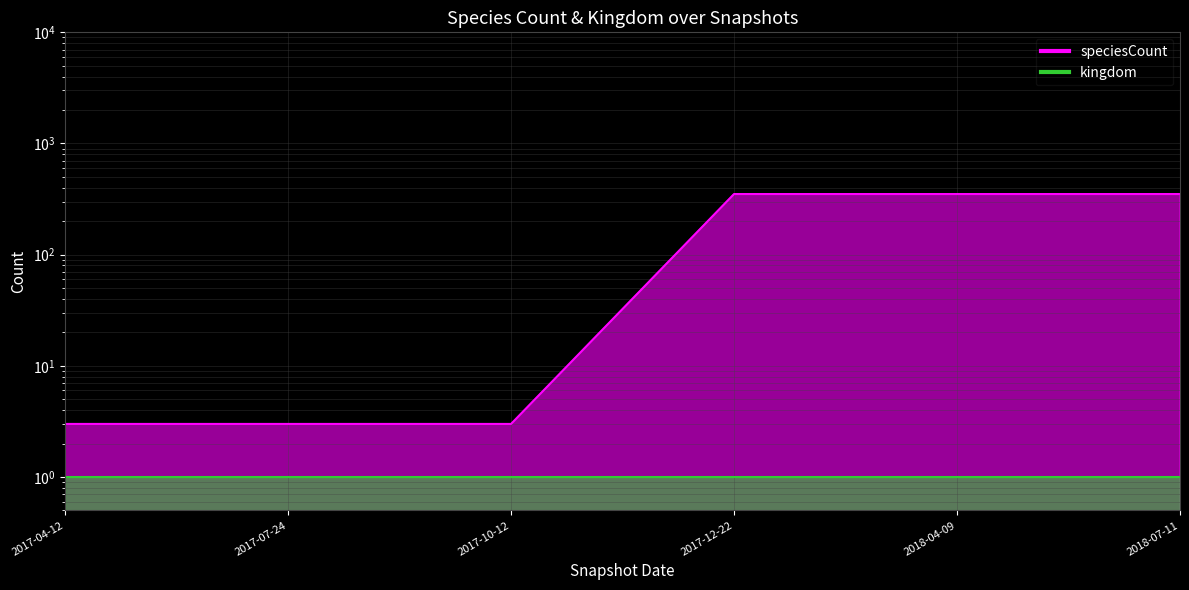

Is it true that the value at 2017-04-12 is 1?

False